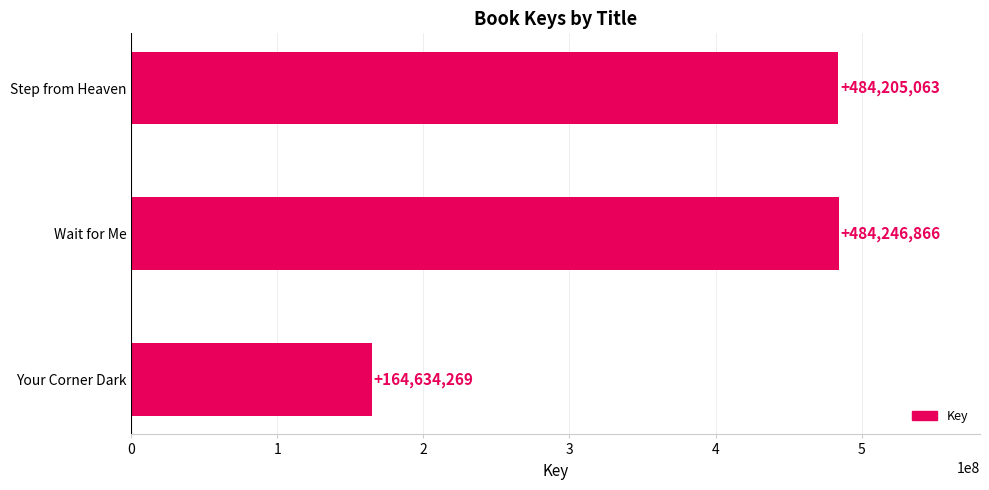

True or false: the data shows 216894356 at Wait for Me.

False